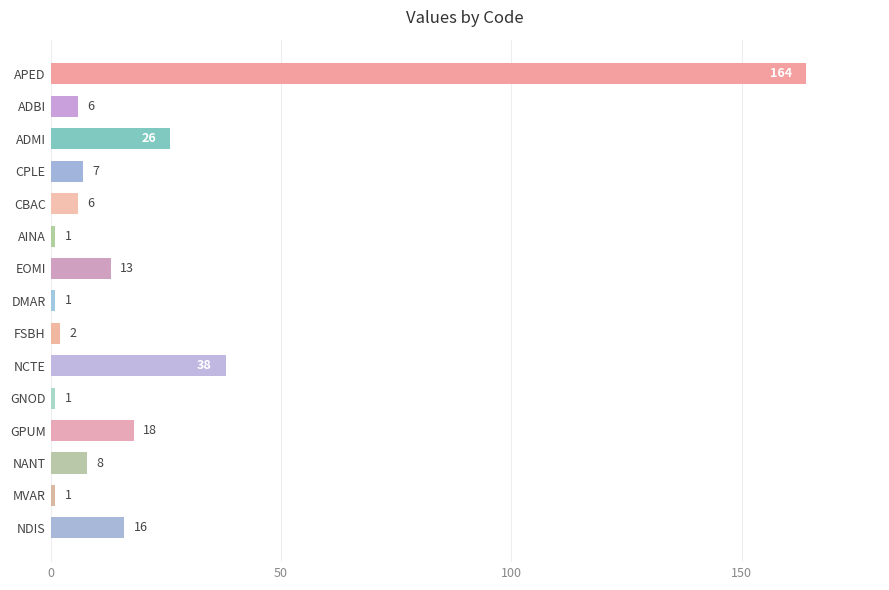

Does the chart contain any negative values?

No